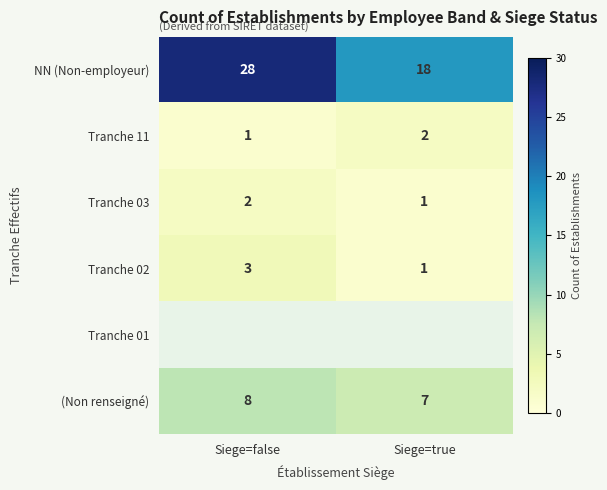

What is the sum of all (Non renseigné) values?

15